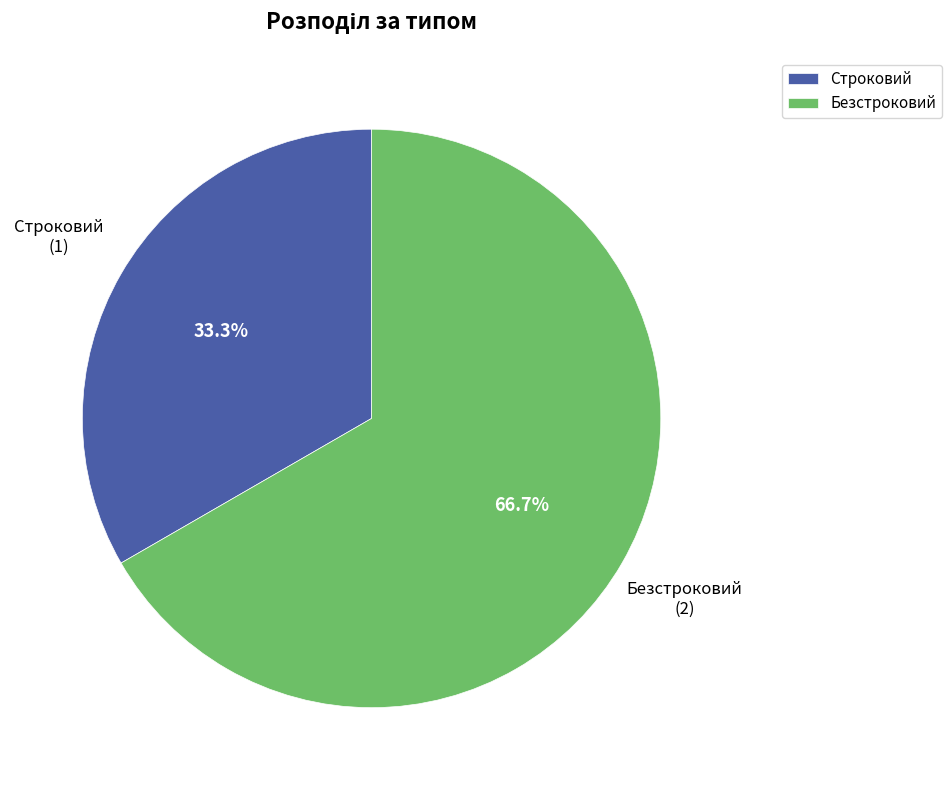

The Строковий slice represents 20% of the pie. True or false?

False